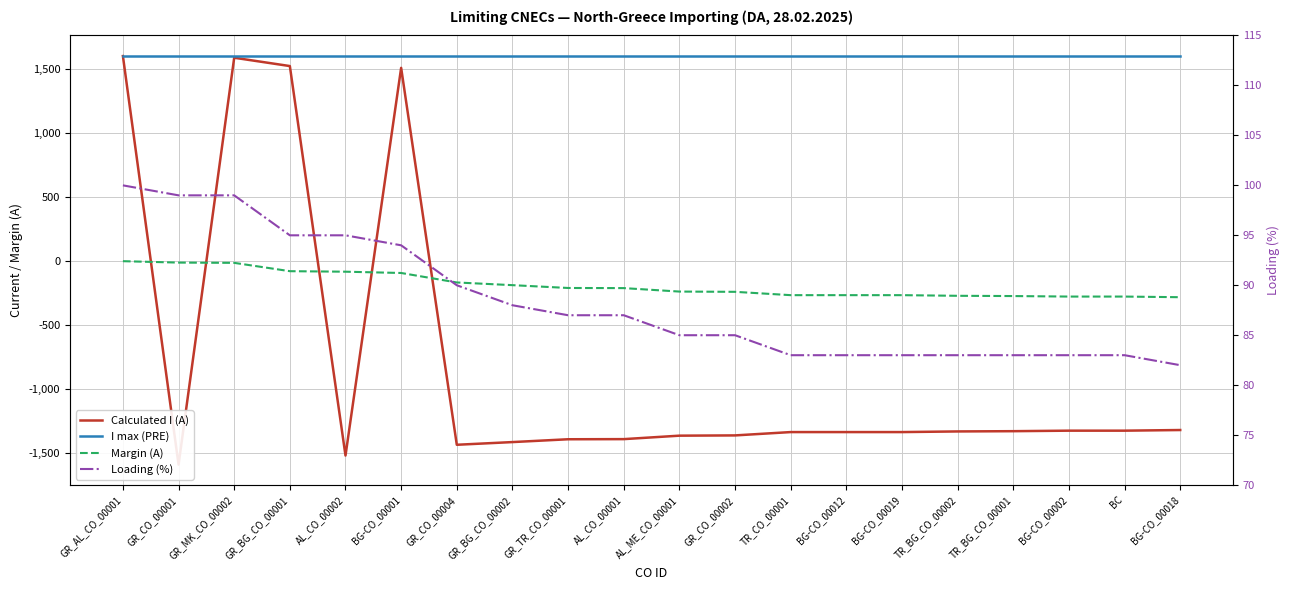

In Calculated I (A), how many points are higher than both neighbors (excluding endpoints)?

2